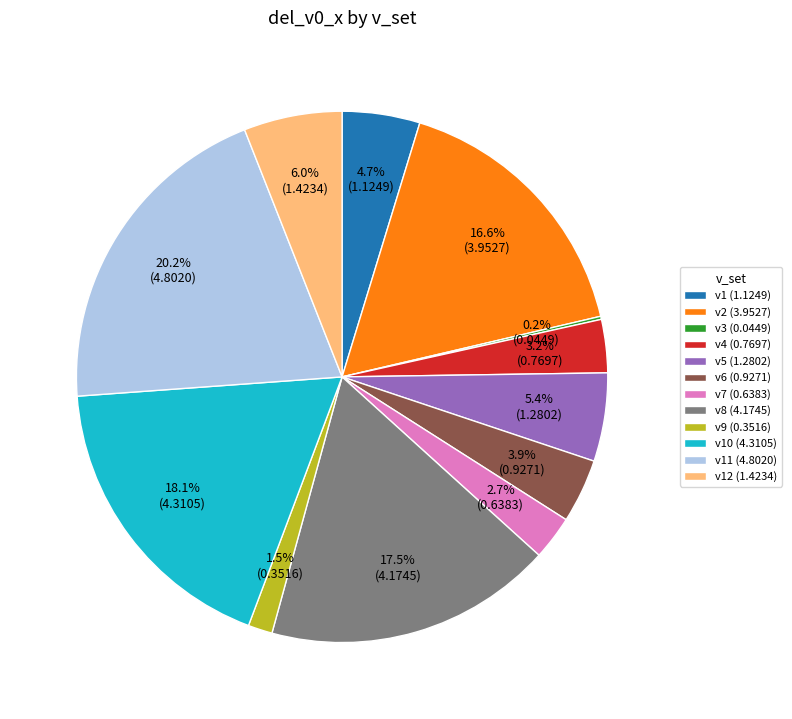

Is there any slice that represents more than half of the pie?

No